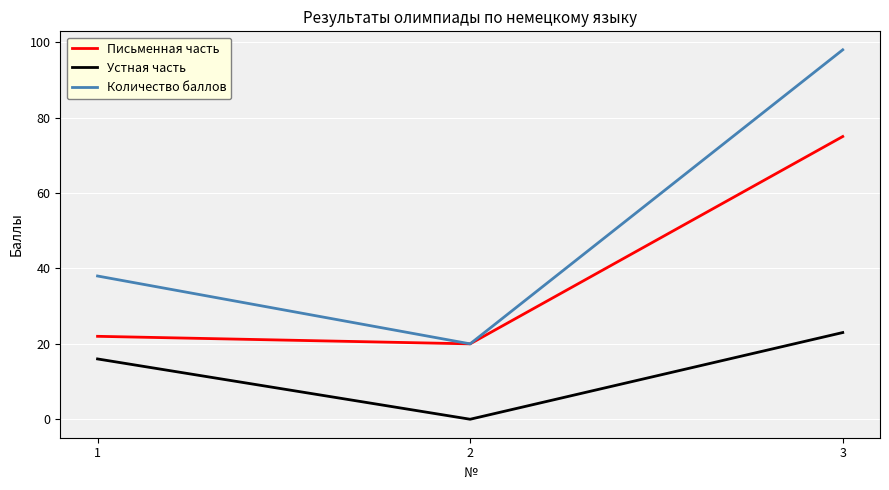

Does the chart display data point markers on the line(s)?

No